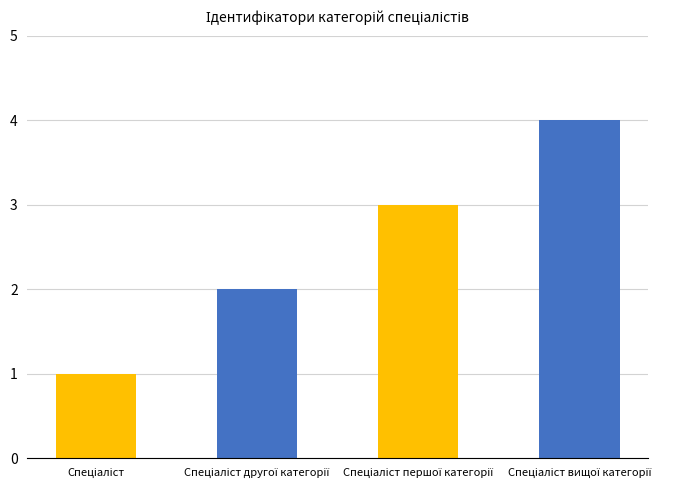

Reading left to right, list all the values displayed in this chart.

1	2	3	4